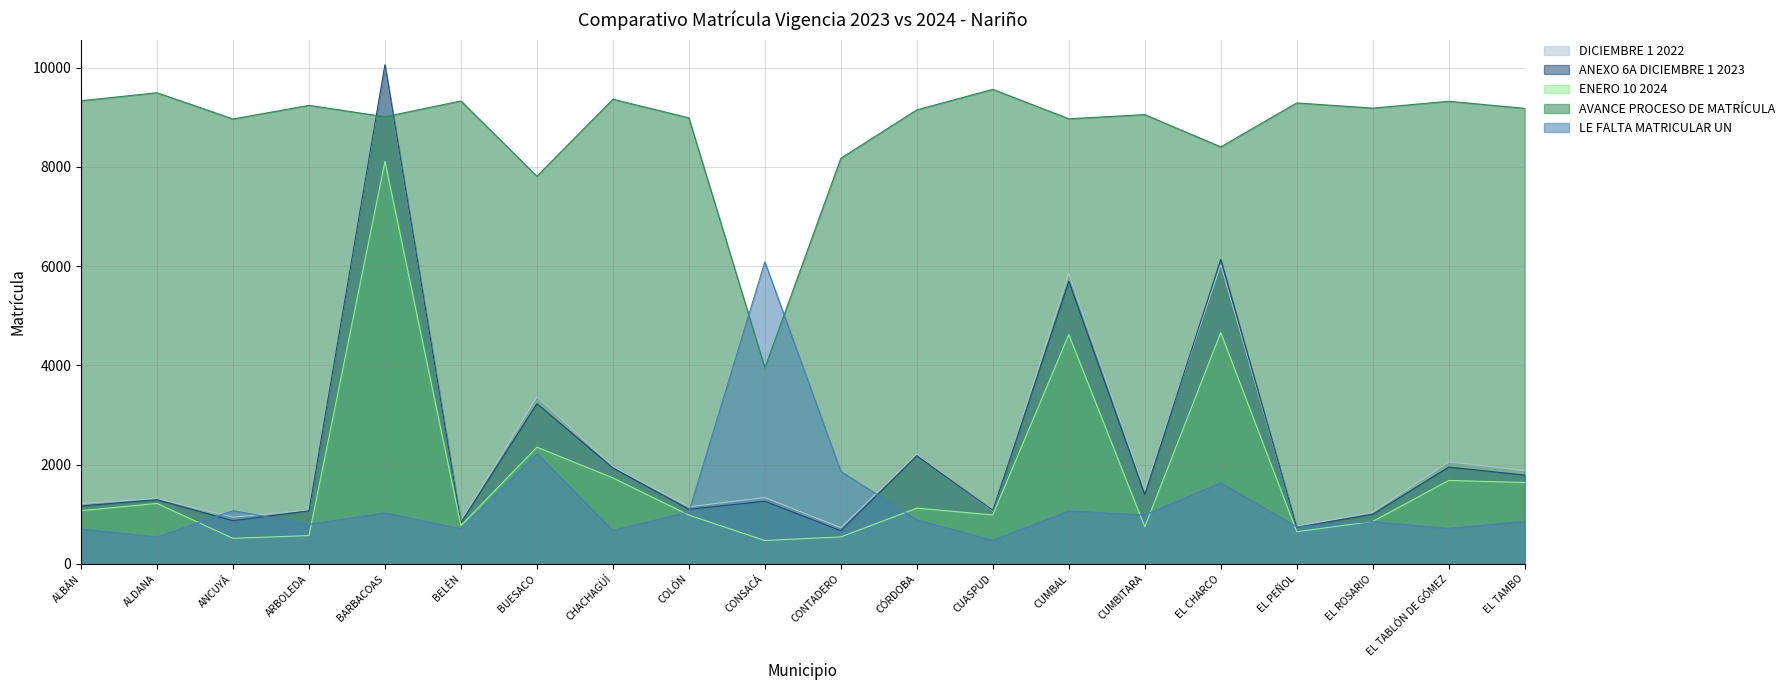

At which category does ANEXO 6A DICIEMBRE 1 2023 reach its first local valley?

ANCUYÁ